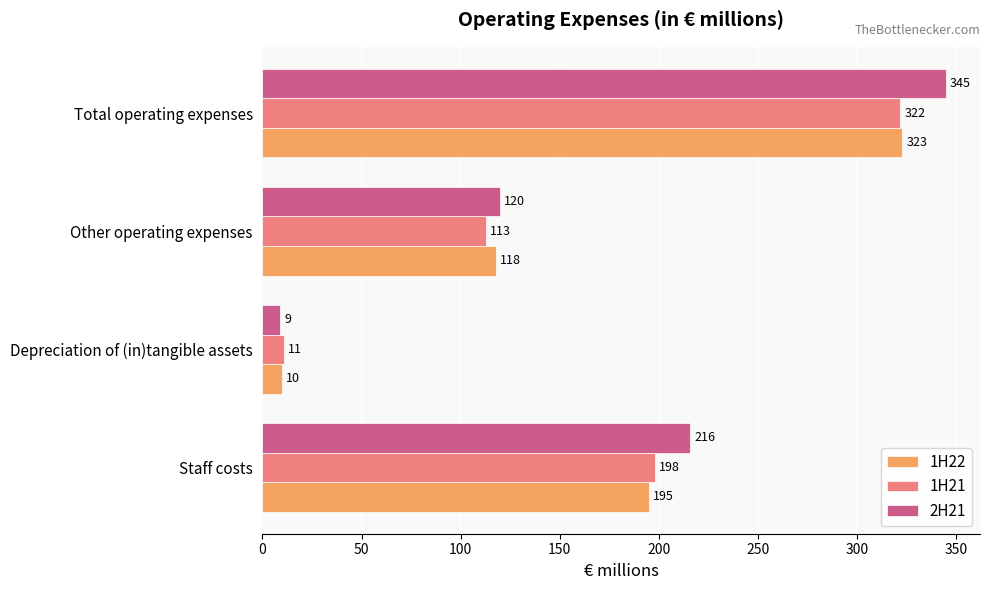

What is the approximate value of 2H21 at Total operating expenses, to the nearest 50?

350